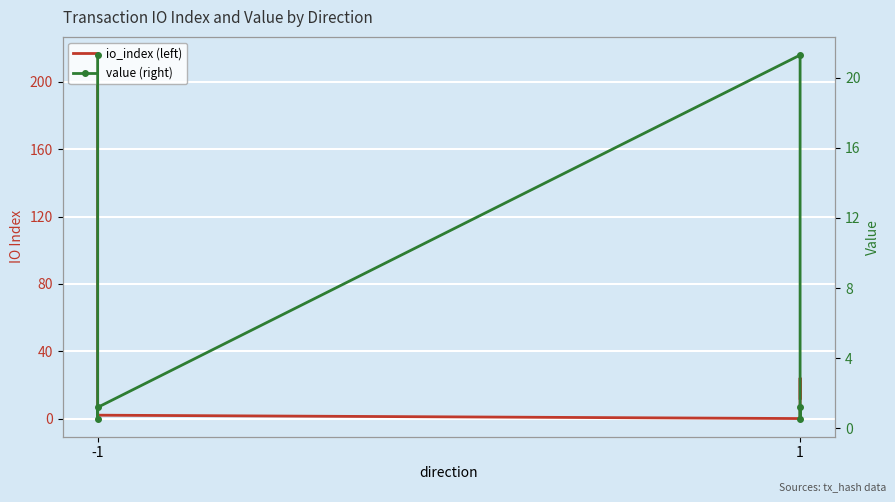

Is this an area chart (filled region under the line)?

No